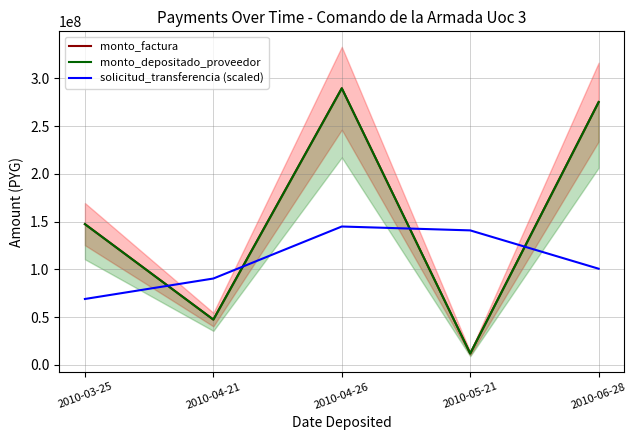

At how many categories does at least one series exceed 218043938?

2